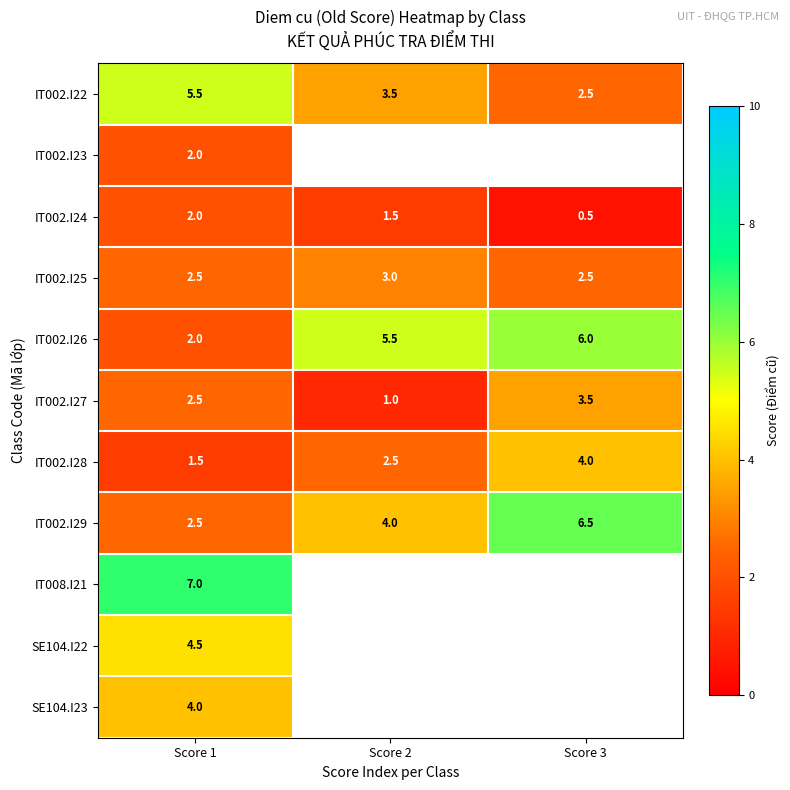

What is the total value across all series at Score 1?

36.0